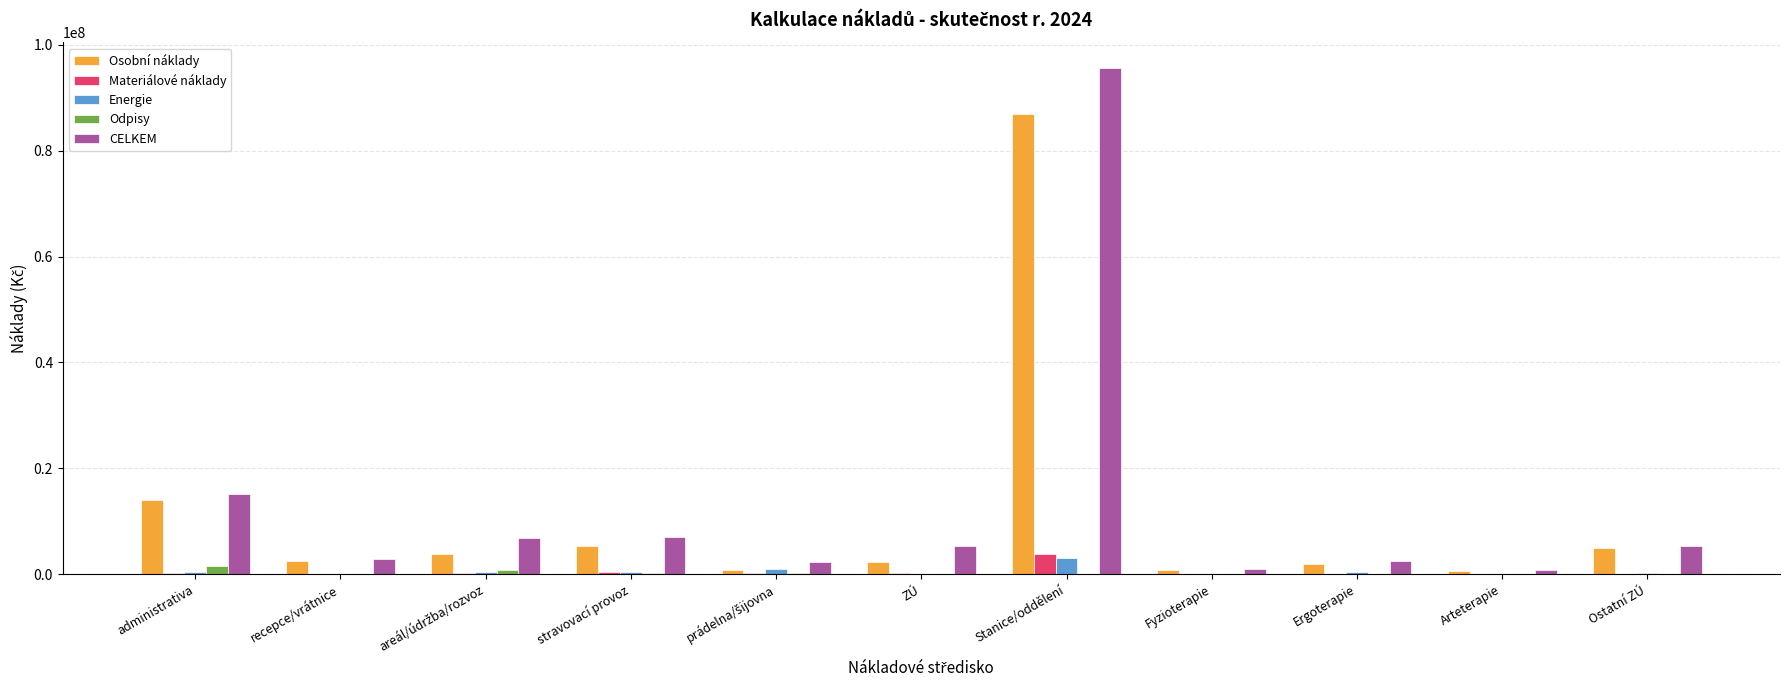

At which category is the sum across all series the highest?

Stanice/oddělení